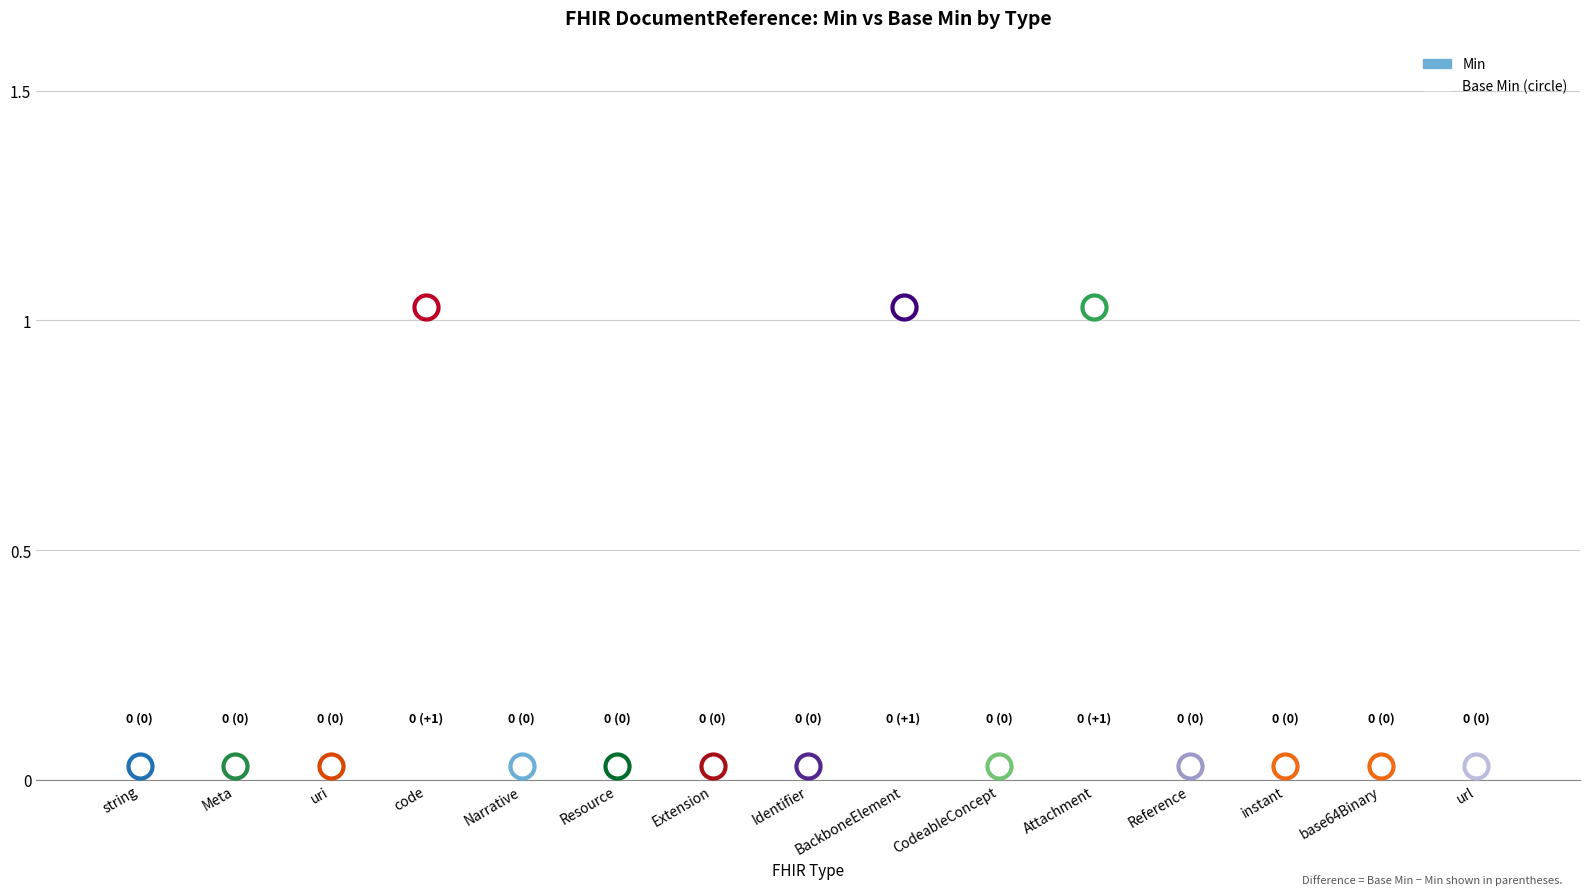

At how many categories does at least one series exceed 0?

3